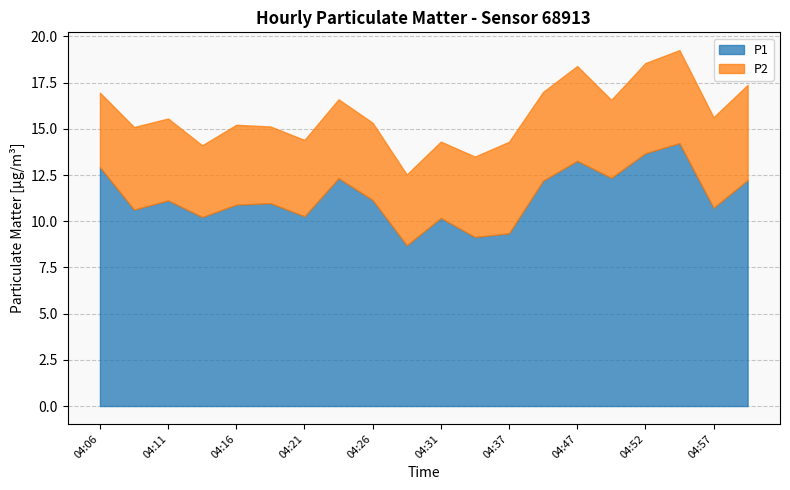

At which category does P2 reach its first local valley?

04:13